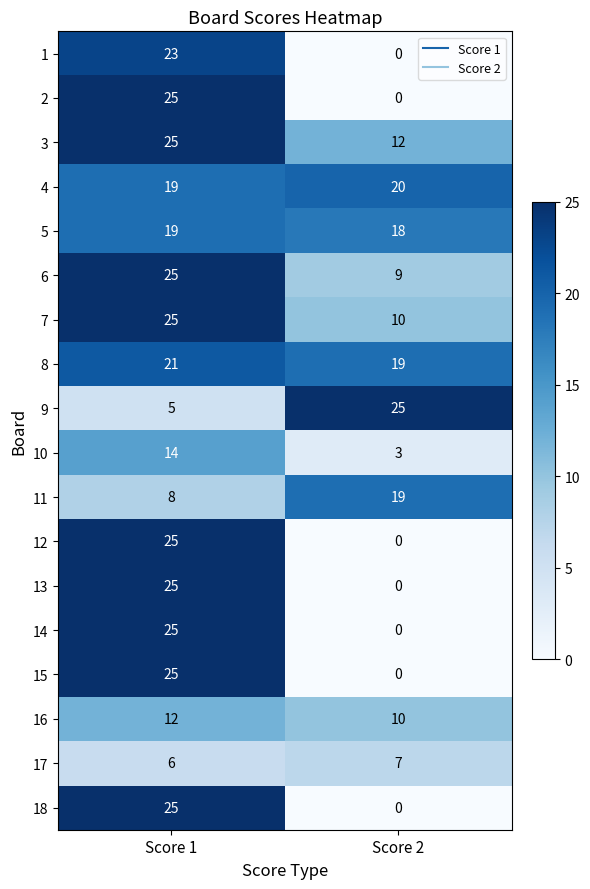

What is the spread (max minus min) of values at Score 1?

20